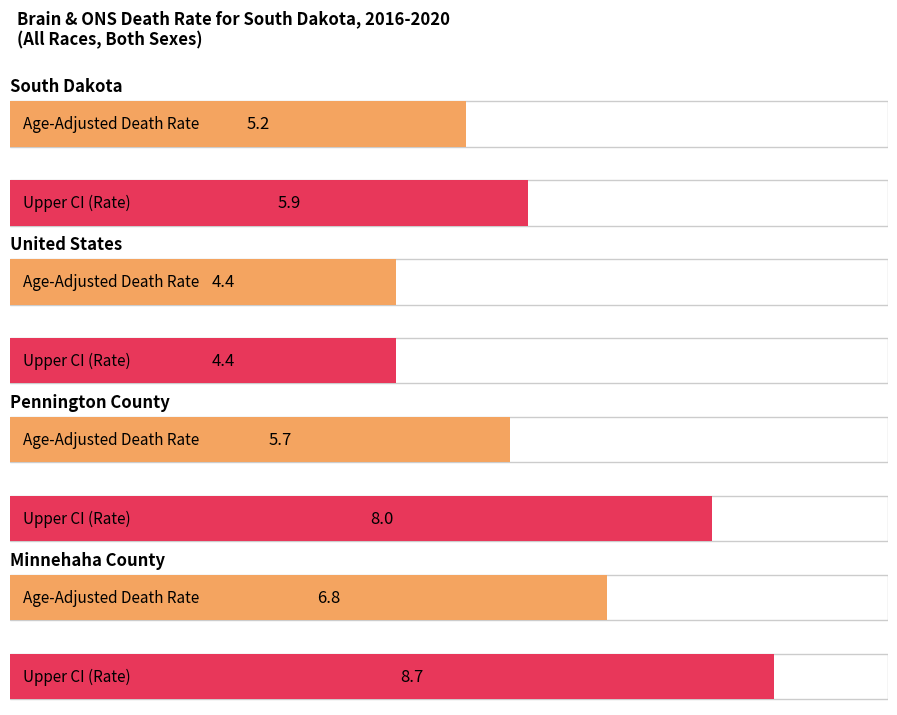

What is the sum of all Upper CI values?

27.0